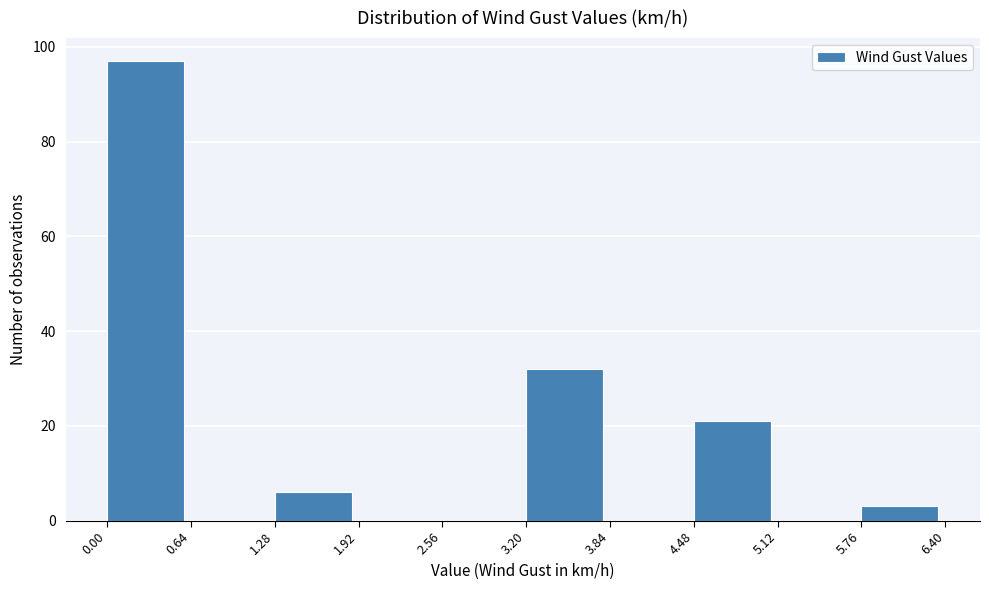

Reading left to right, list every bar in this chart as the range it spans on the x-axis followed by its height. The values are not printed on the chart, so give them approximately, as read against the axis.

0.00 to 0.64: 98
0.64 to 1.28: 0
1.28 to 1.92: 6
1.92 to 2.56: 0
2.56 to 3.20: 0
3.20 to 3.84: 32
3.84 to 4.48: 0
4.48 to 5.12: 22
5.12 to 5.76: 0
5.76 to 6.40: 4